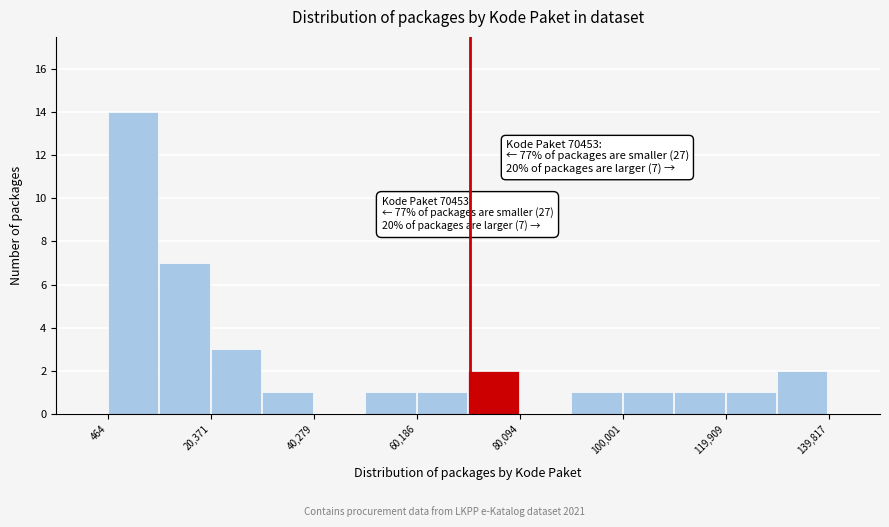

Which range on the x-axis has the tallest bar?

0 to 10000